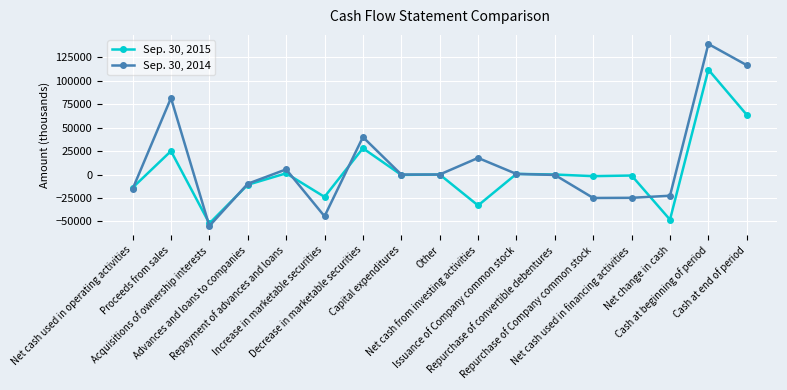

True or false: Sep. 30, 2014 has more than 1 interior local peaks.

True